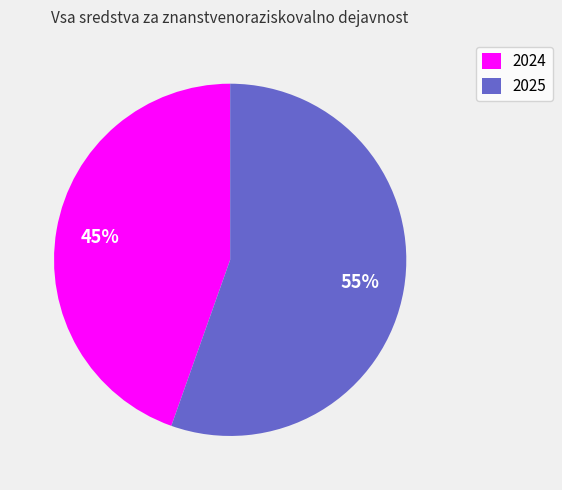

Which has a higher value, 2025 or 2024?

2025